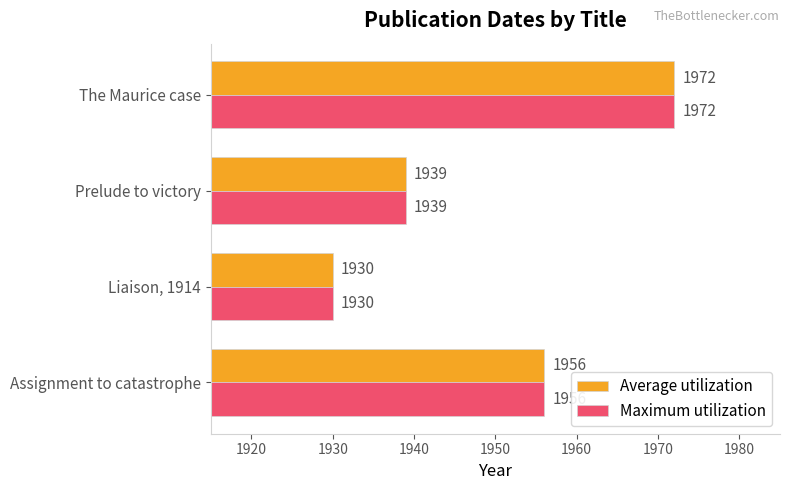

Is it true that Maximum utilization equals 1939 at Prelude to victory?

True